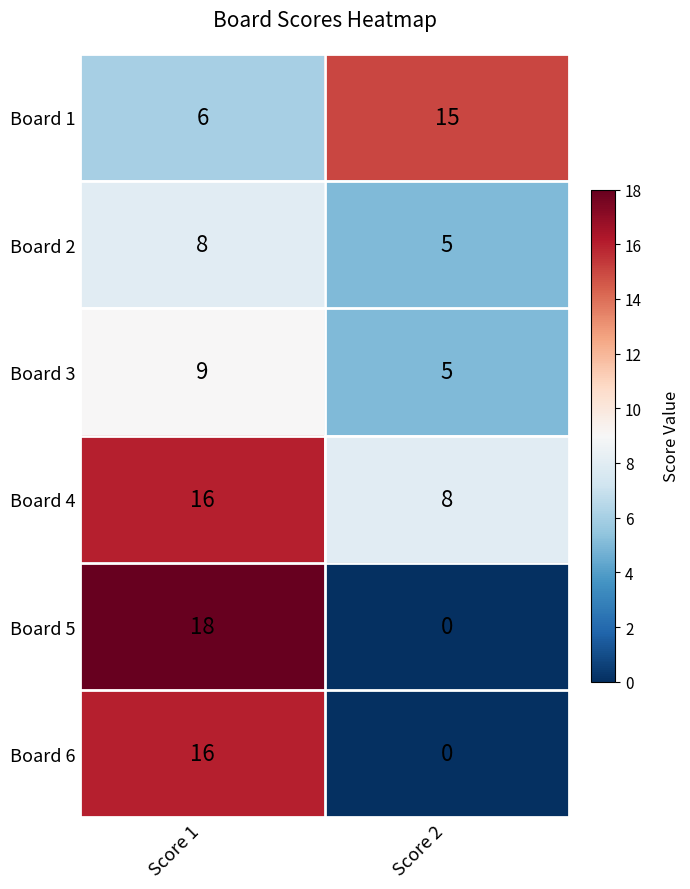

True or false: Board 3 has a value of 9 at Score 1.

True